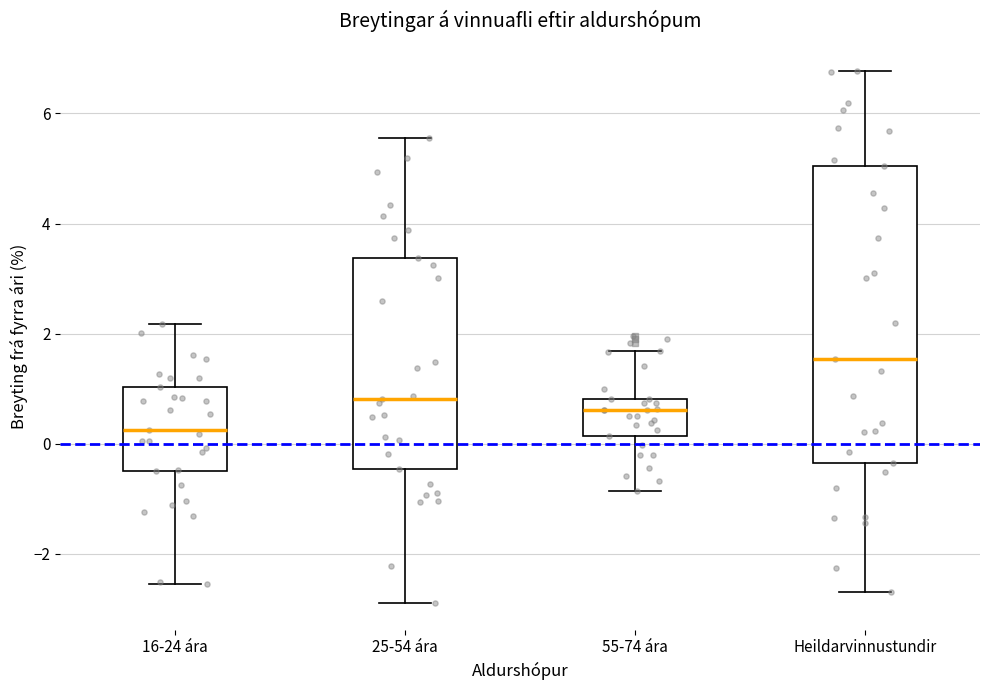

Which box's median line is the highest?

Heildarvinnustundir